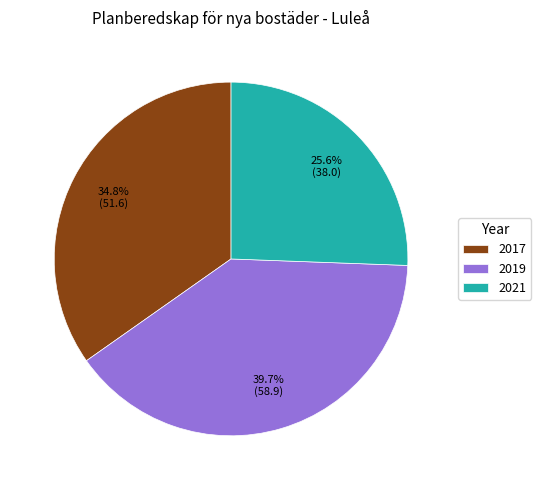

Does 2019 account for over 50% of the chart?

No